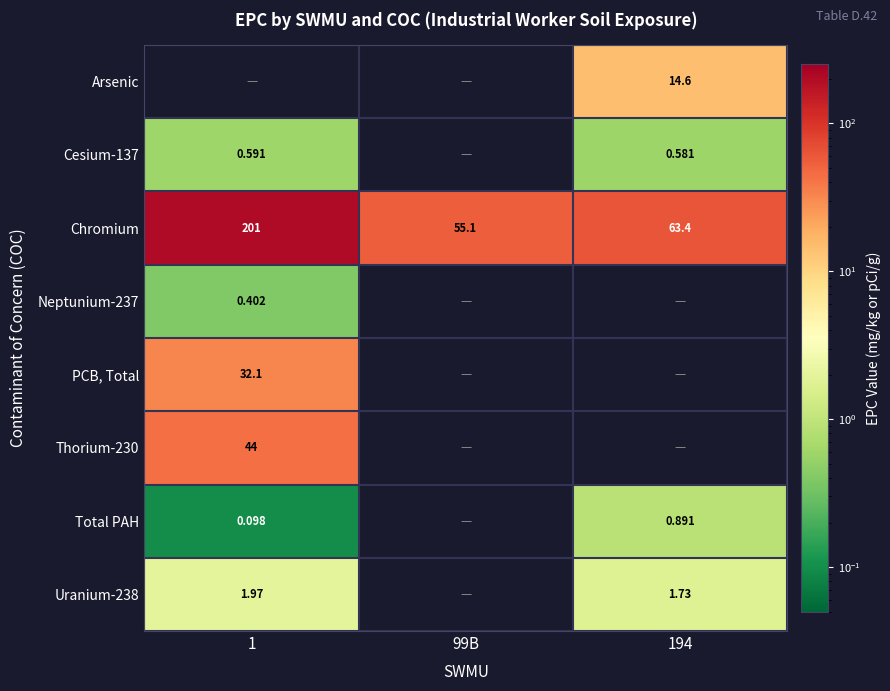

The Total PAH series shows 0.1 at 1. True or false?

True